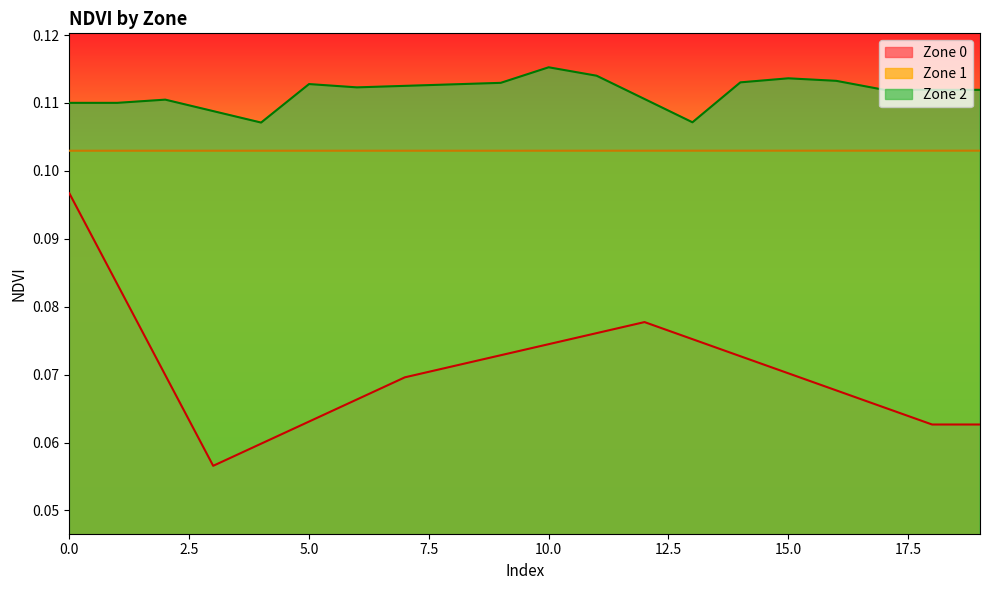

What is the value of the Zone point at the 14th from the left?

0.1